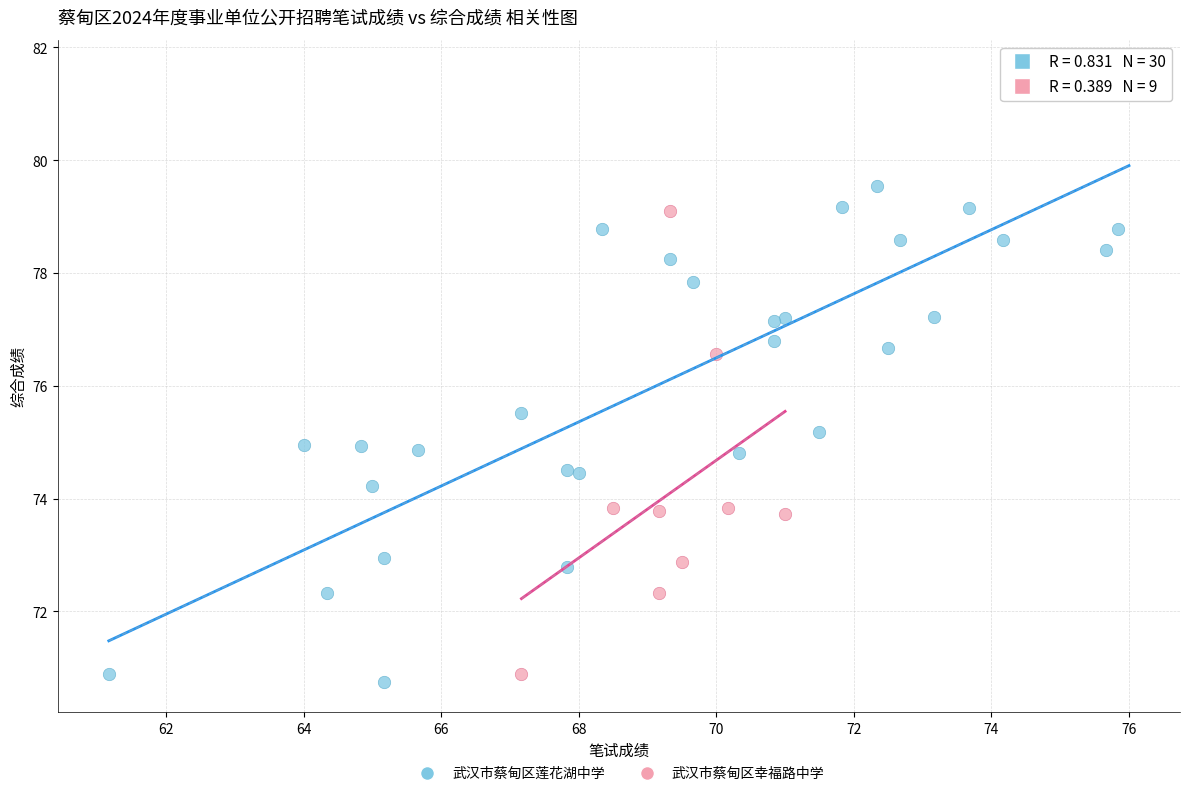

Which series contains the highest Y value?

武汉市蔡甸区莲花湖中学